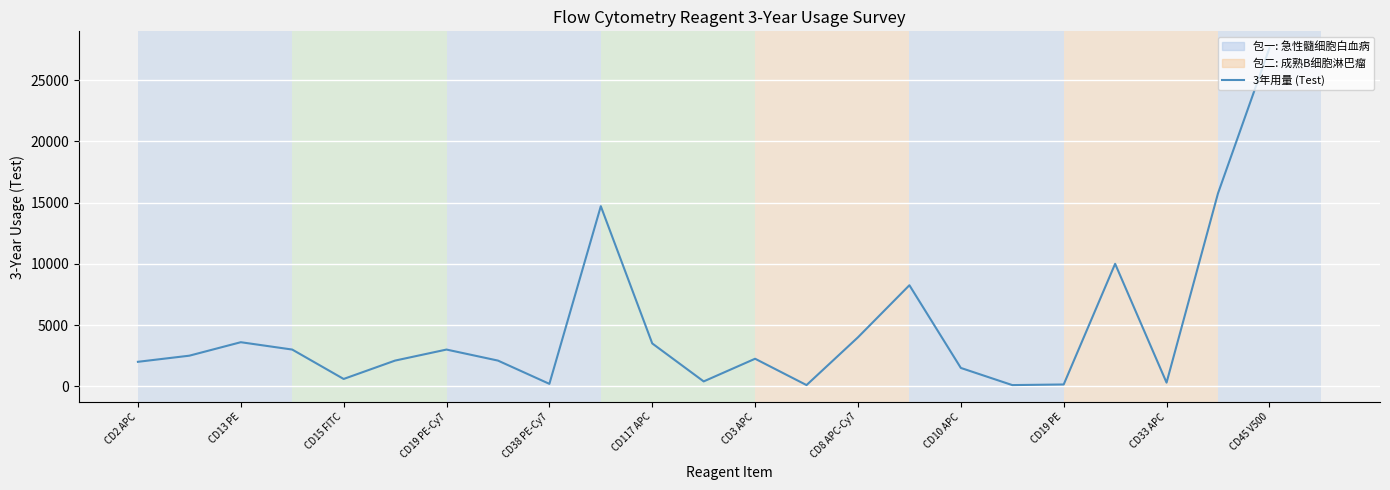

What is the difference between the maximum and minimum values?

27500